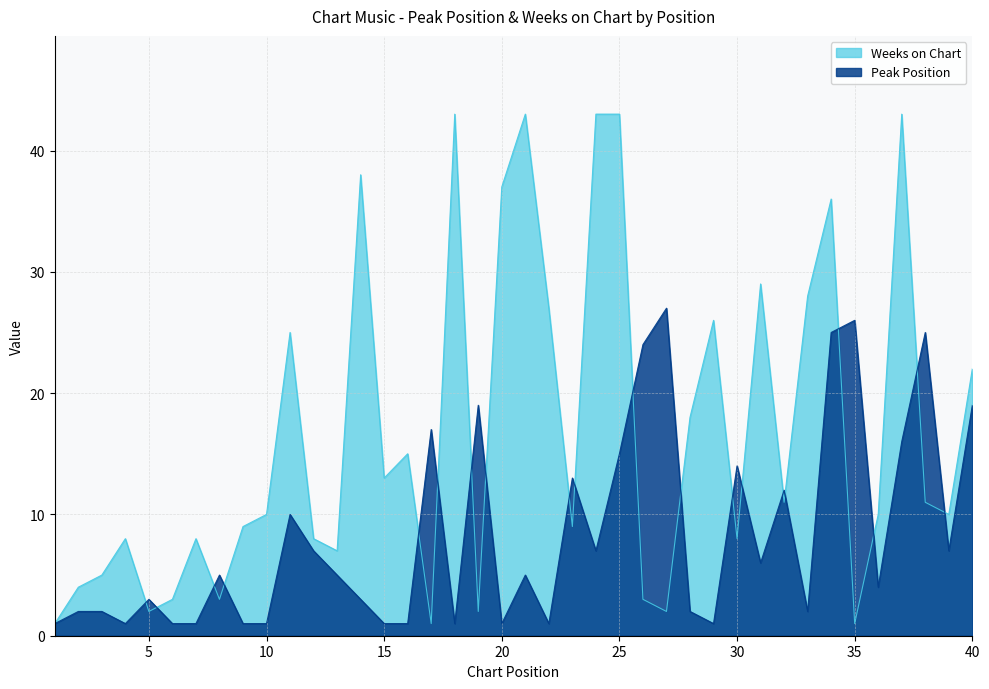

At which category does Peak Position reach its first local peak?

5